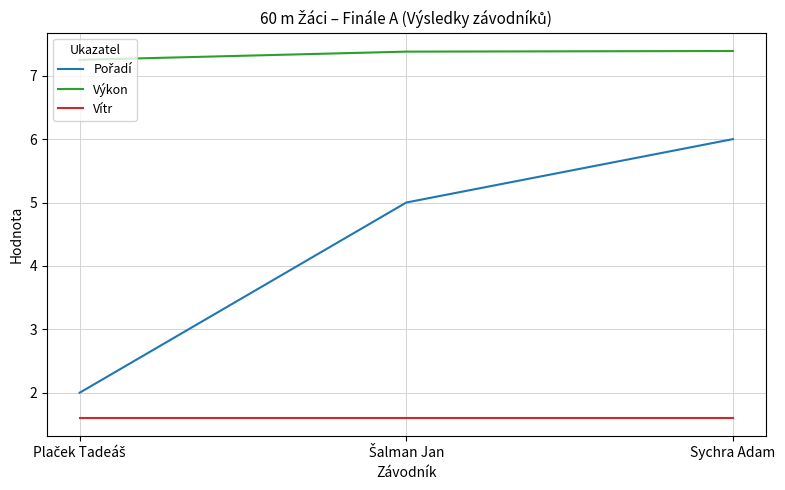

The value of Vítr at Sychra Adam is 0.3. True or false?

False